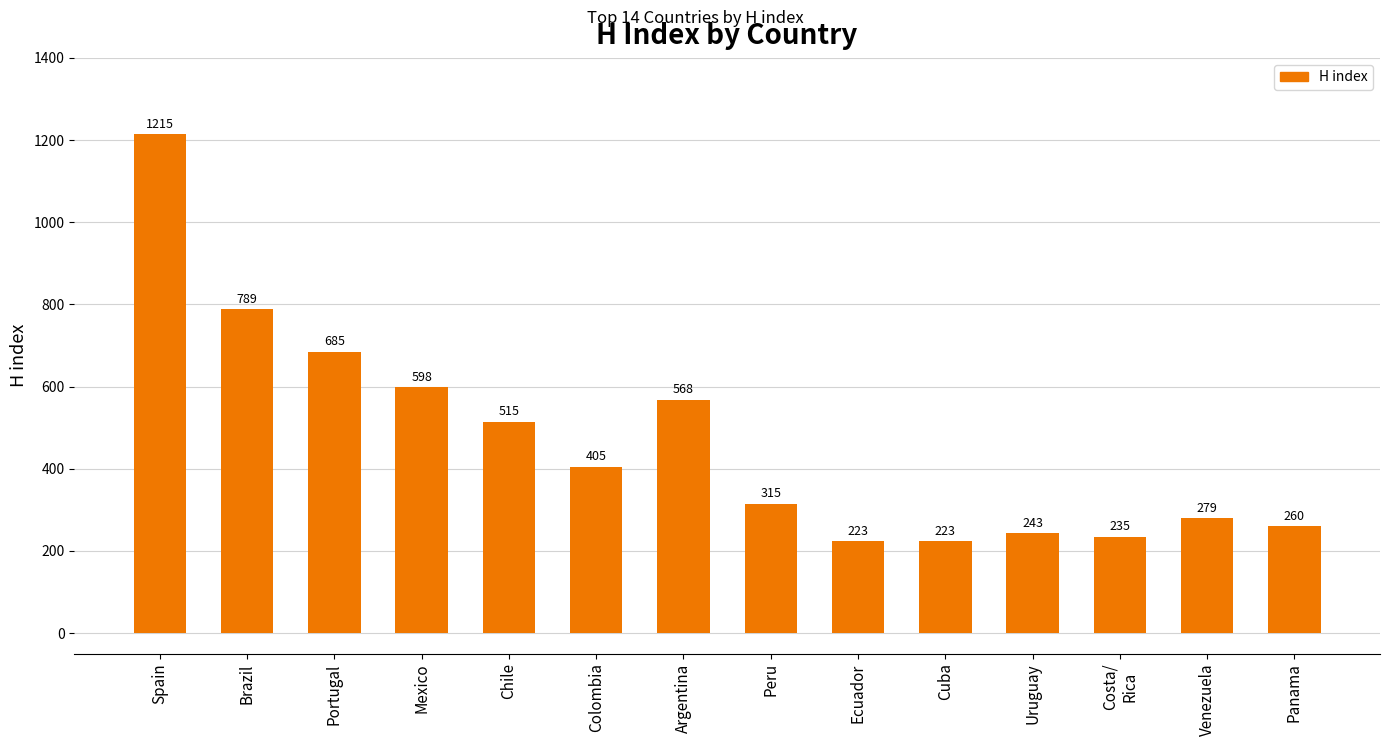

Which label corresponds to the largest value in the chart?

Spain